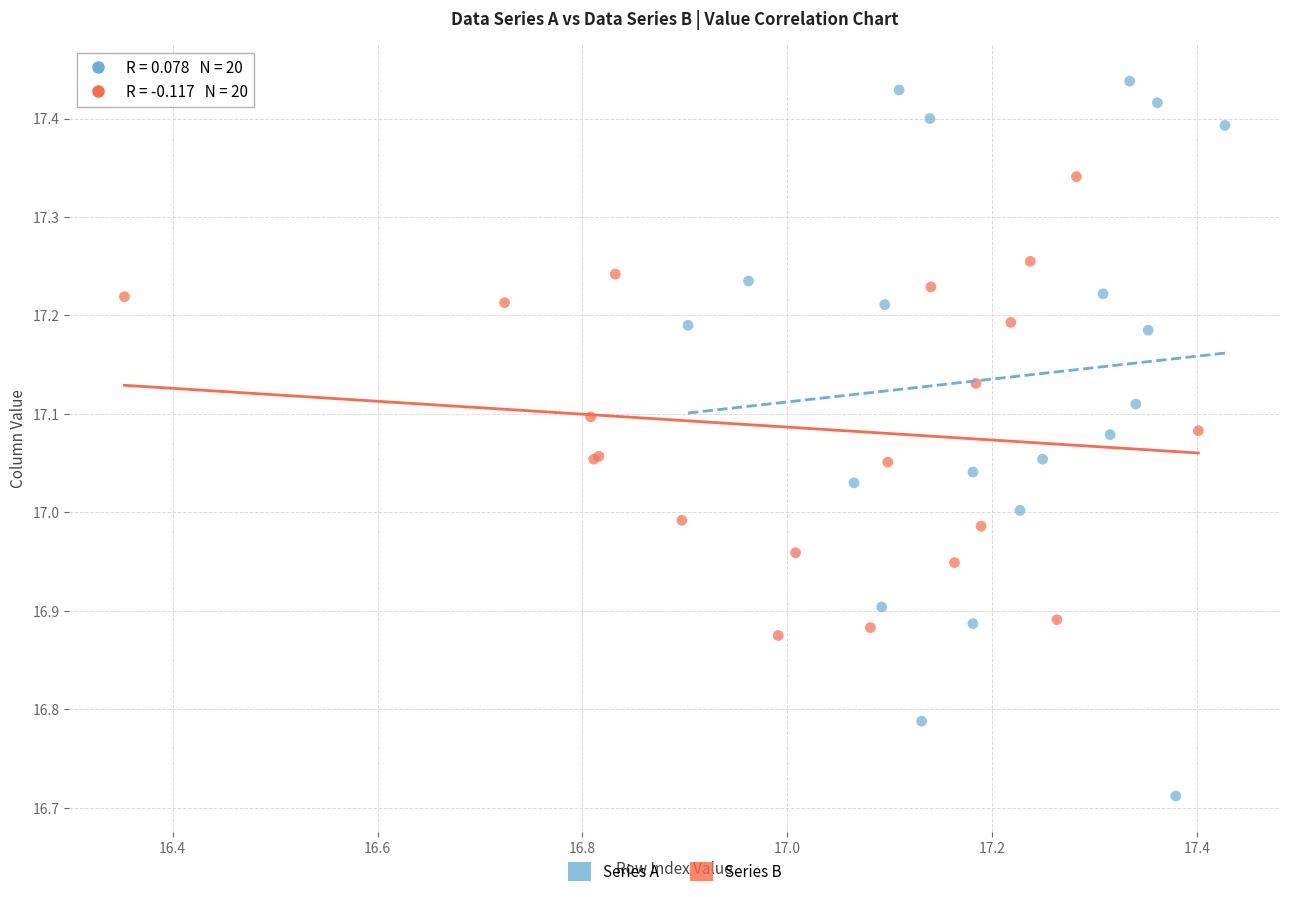

Which series contains the lowest Y value?

Series A